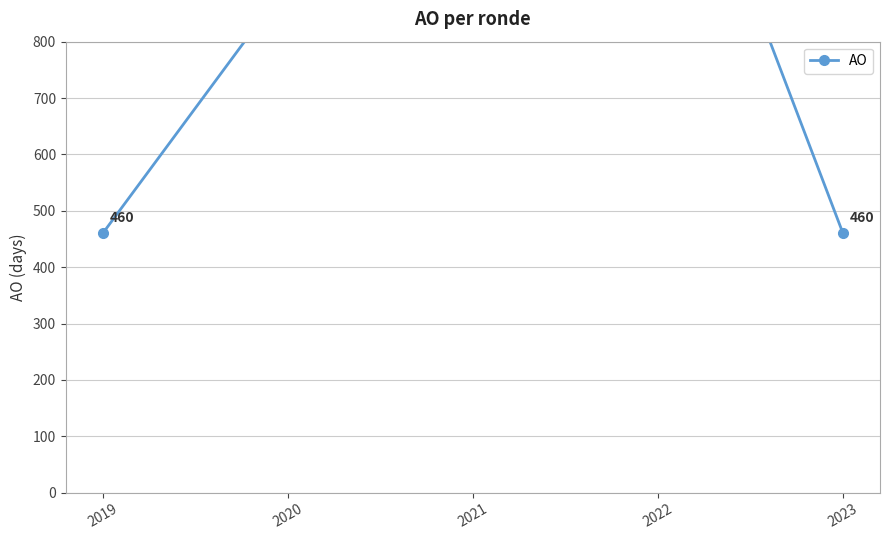

What is the change in value from 2020 to 2023?

-444